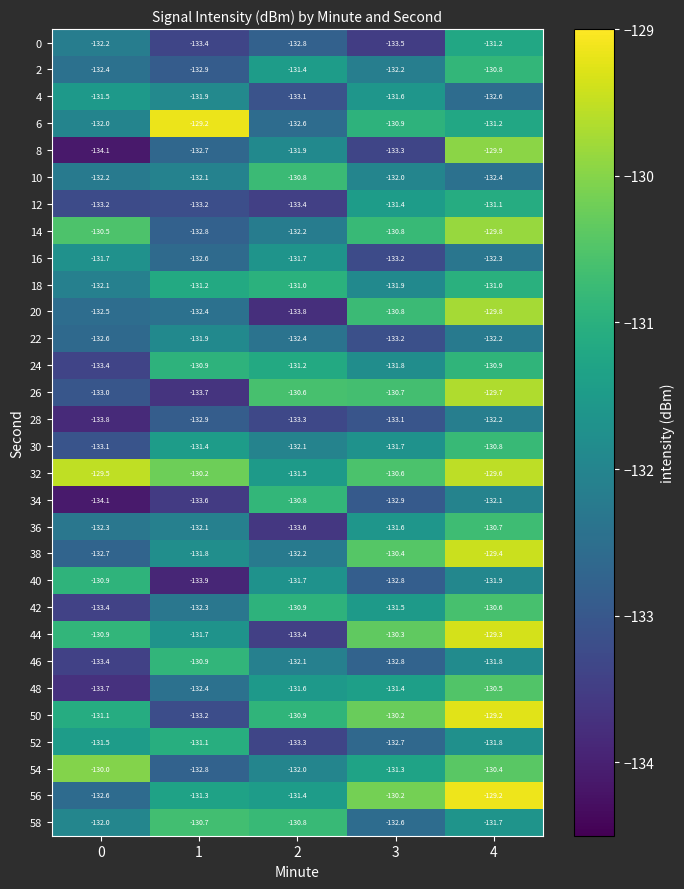

Which series changed the most between 0 and 1?

40